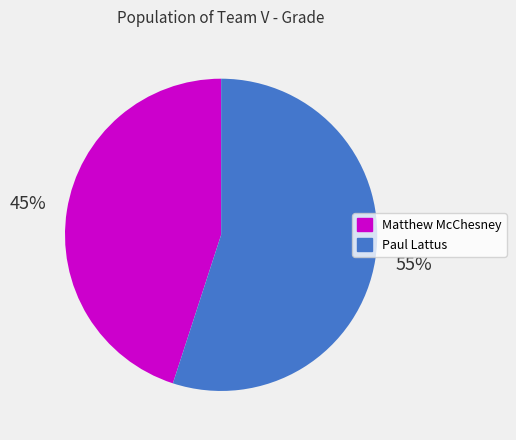

The Paul Lattus slice represents 46% of the pie. True or false?

False